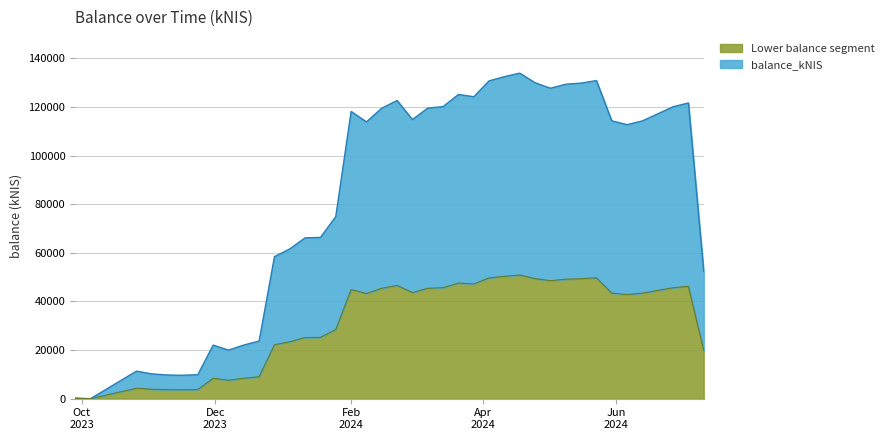

True or false: there are more than 1 points higher than both neighbors.

True